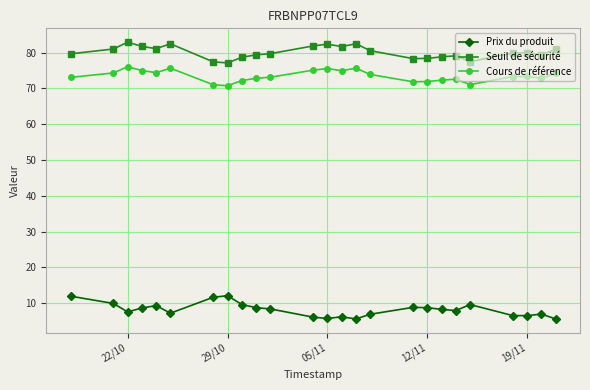

True or false: Prix du produit has more than 2 interior local peaks.

True